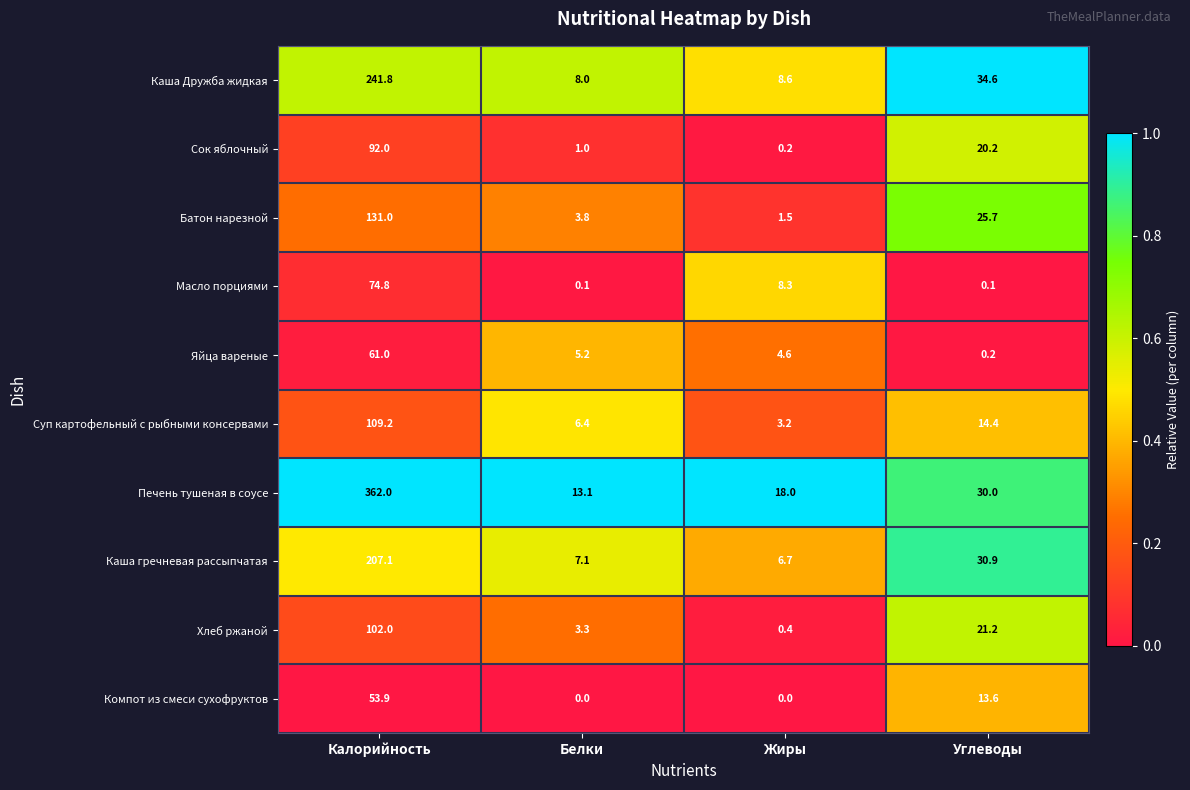

The value of Каша гречневая рассыпчатая at Жиры is 9.8. True or false?

False